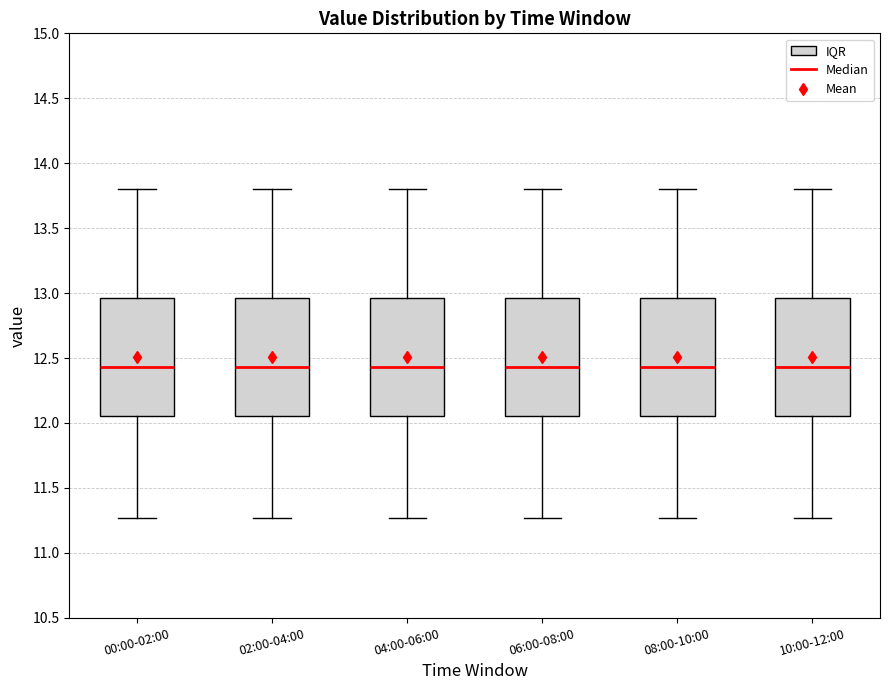

Reading left to right, read every box against the y-axis: the position of its median line, the range the box covers, and the ends of its whiskers. The values are not printed on the chart, so give them approximately, as read against the axis.

00:00-02:00: median 12.45, box 12.05 to 12.95, whiskers 11.25 to 13.80
02:00-04:00: median 12.45, box 12.05 to 12.95, whiskers 11.25 to 13.80
04:00-06:00: median 12.45, box 12.05 to 12.95, whiskers 11.25 to 13.80
06:00-08:00: median 12.45, box 12.05 to 12.95, whiskers 11.25 to 13.80
08:00-10:00: median 12.45, box 12.05 to 12.95, whiskers 11.25 to 13.80
10:00-12:00: median 12.45, box 12.05 to 12.95, whiskers 11.25 to 13.80